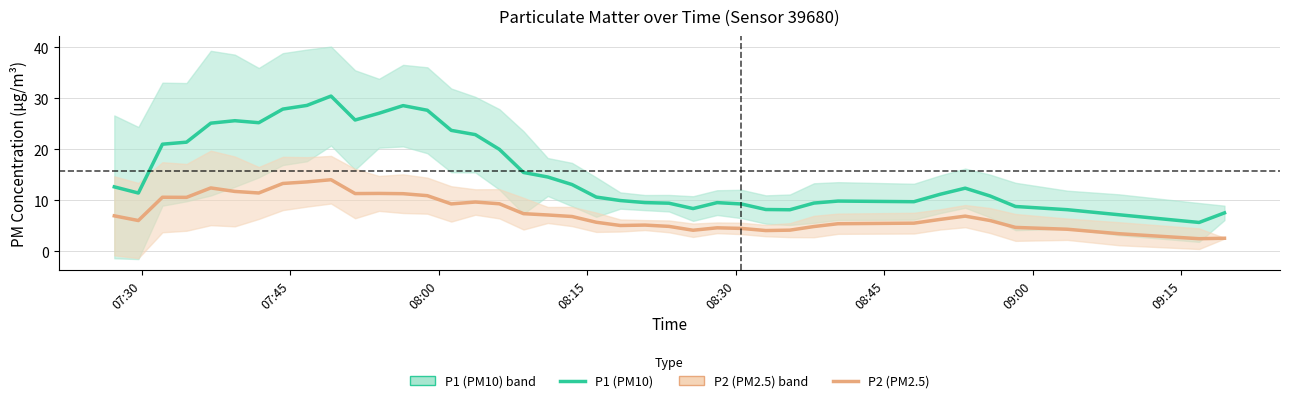

The value of P2 (PM2.5) at 34 is 1.4. True or false?

False